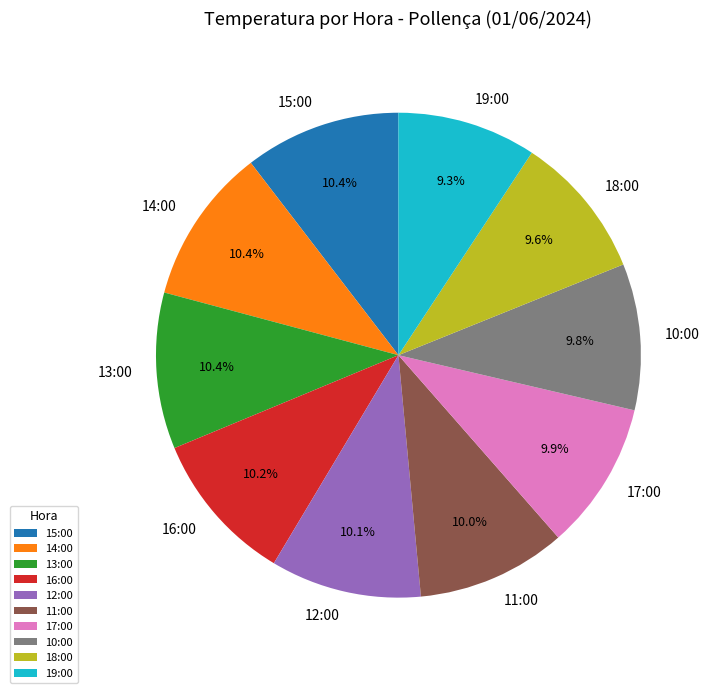

Approximately how many times larger is the value at 15:00 compared to 11:00?

1.0